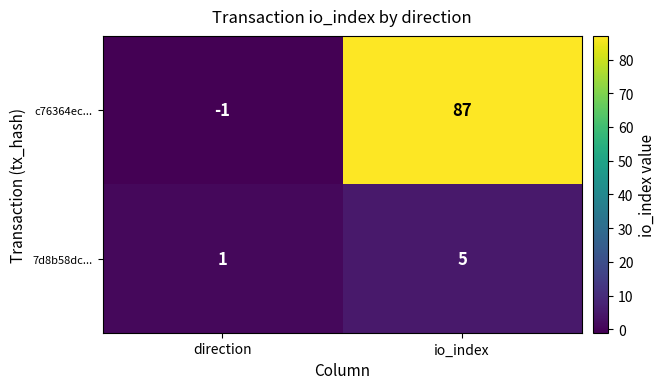

Between direction and io_index, which series saw the biggest shift?

c76364ec...